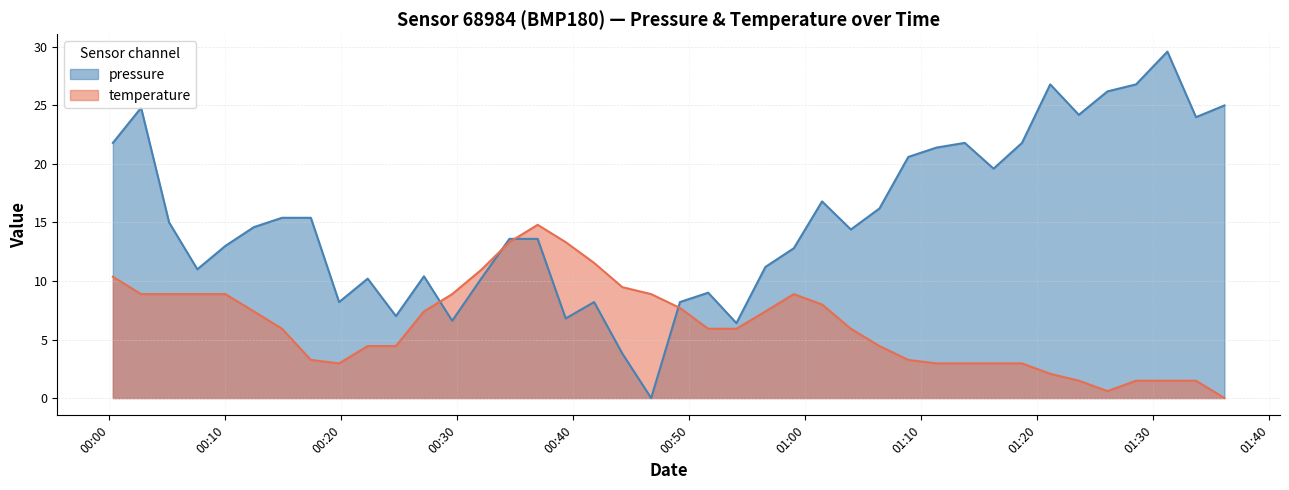

How many data points in temperature are less than 5?

17